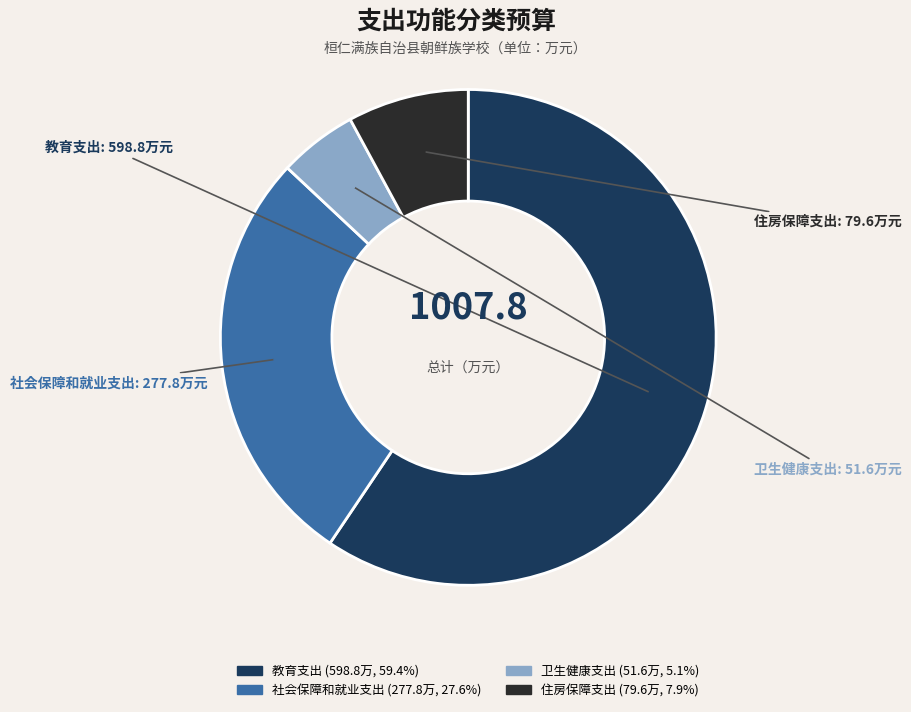

Is there a majority slice in this chart?

Yes